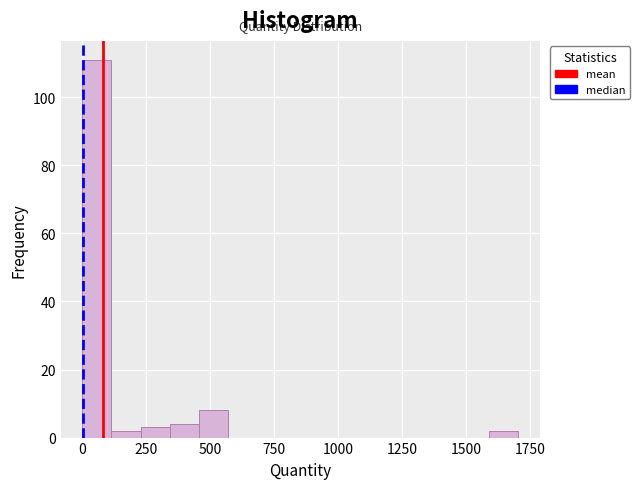

Around what value on the x-axis is the tallest bar? Give the approximate position of its centre, as read against the axis.

50